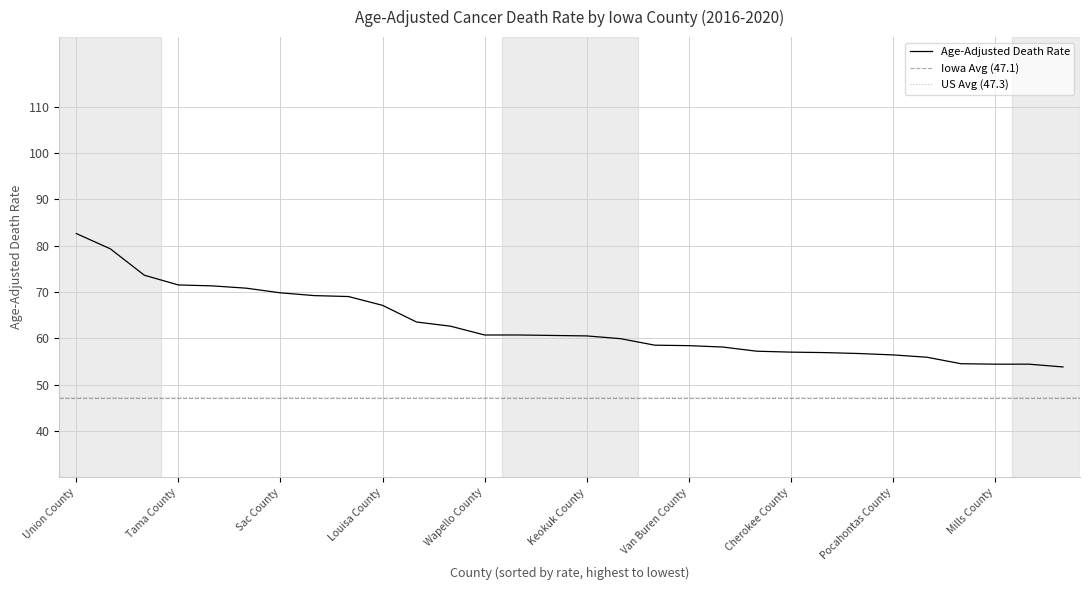

What is the average value?

62.8